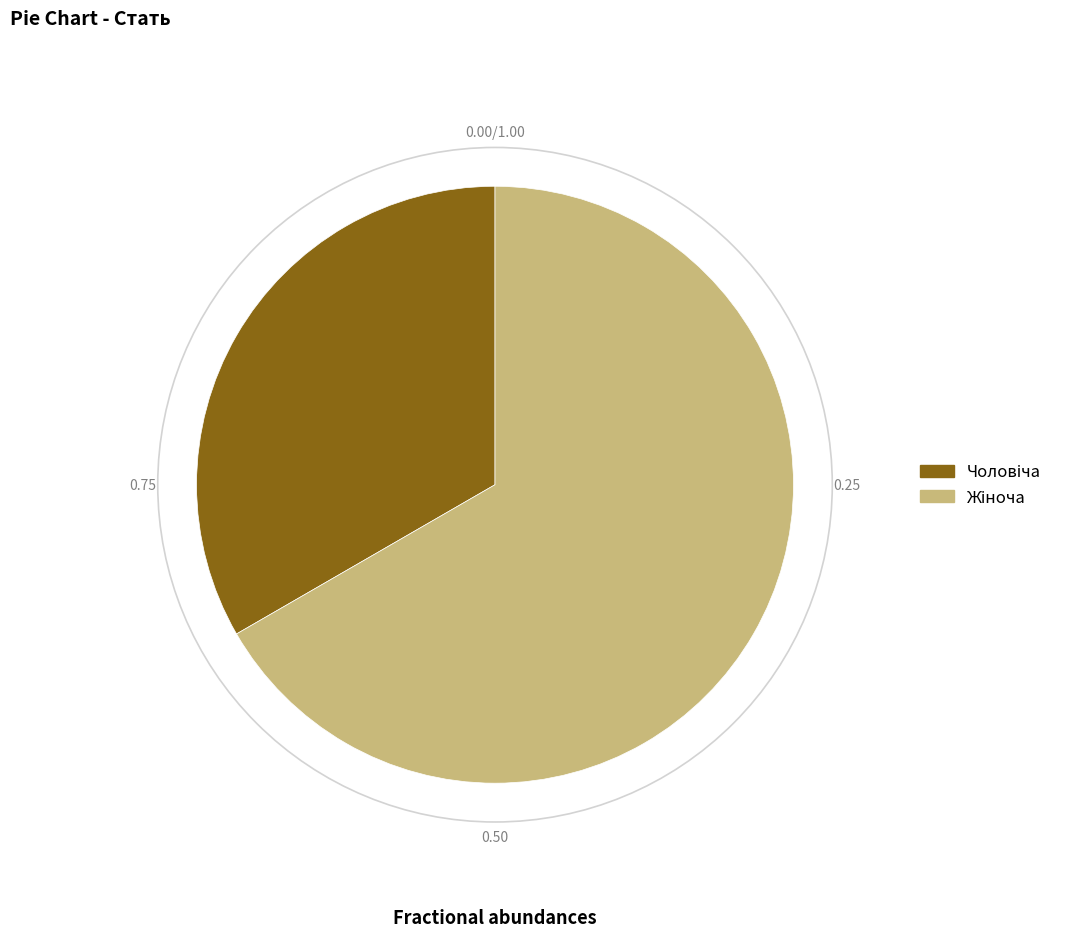

Is there any slice that represents more than half of the pie?

Yes